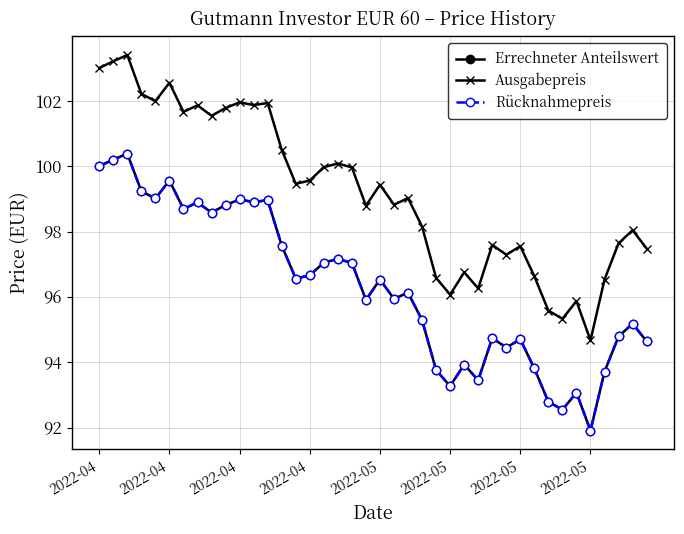

At which category is the sum across all series the highest?

2022-04